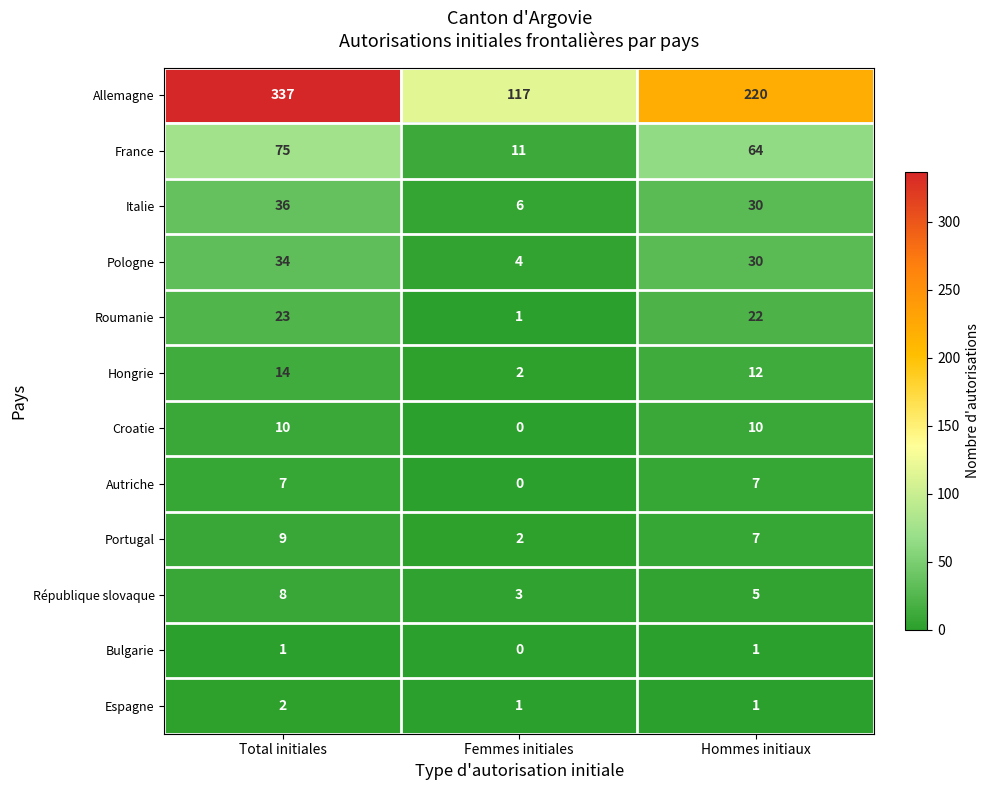

What is the sum of the Allemagne values at Femmes initiales and Hommes initiaux?

337